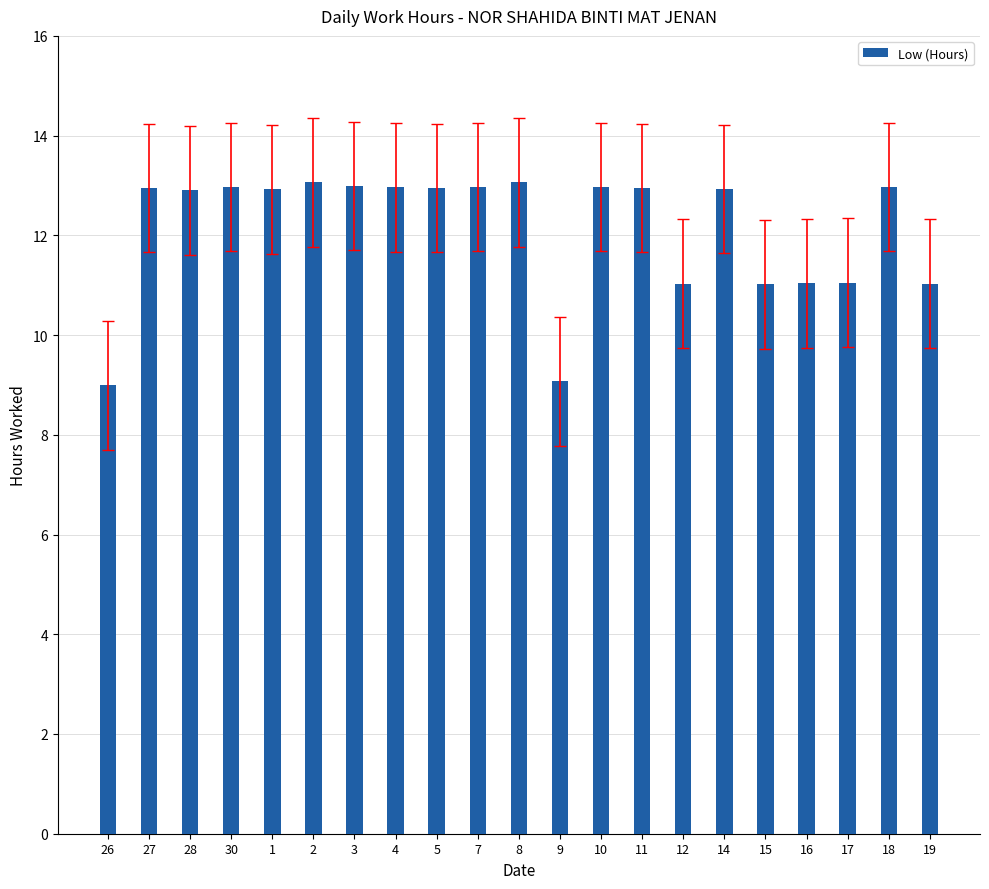

Which has a higher value, 5 or 12?

5